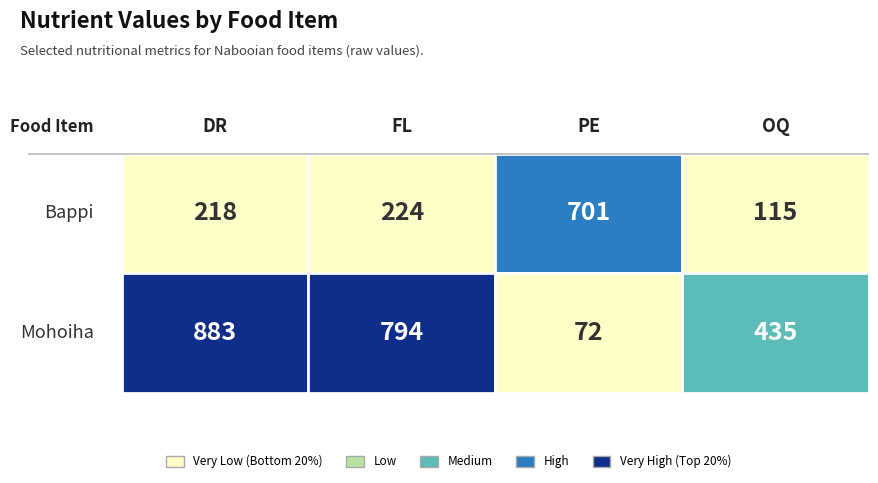

The value of Mohoiha at OQ is 435. True or false?

True